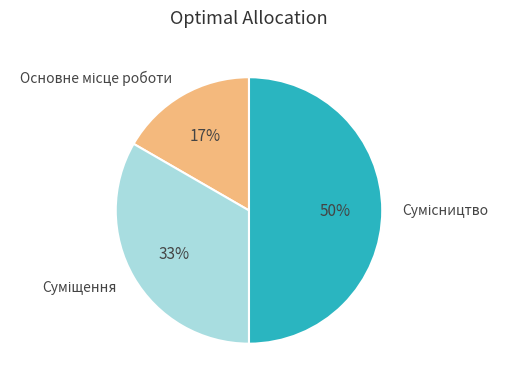

To the nearest percent, what is the difference between the largest and smallest slice percentages?

33%